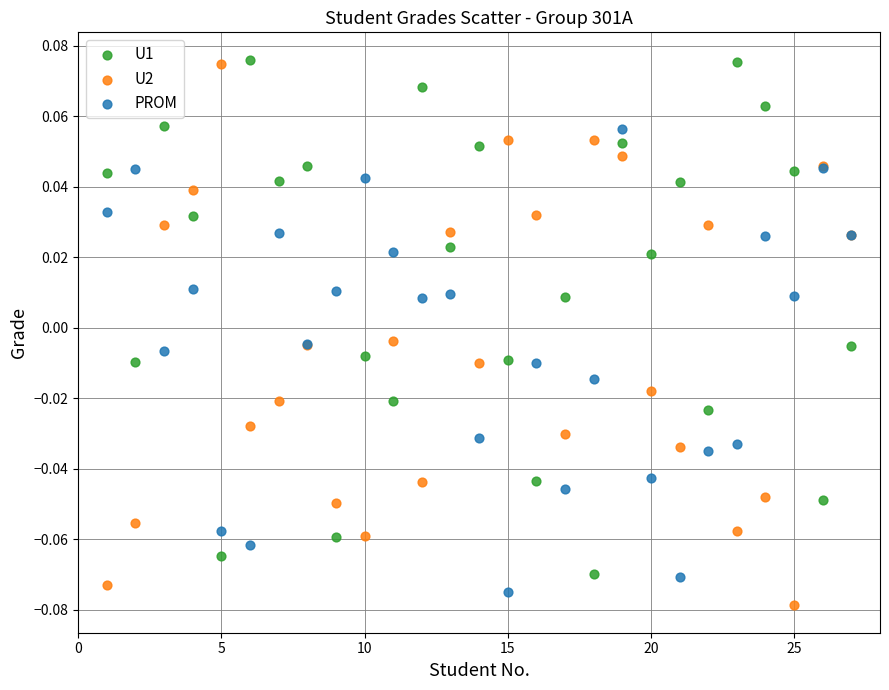

What is the X range (max minus min) for the scatter plot?

26.0